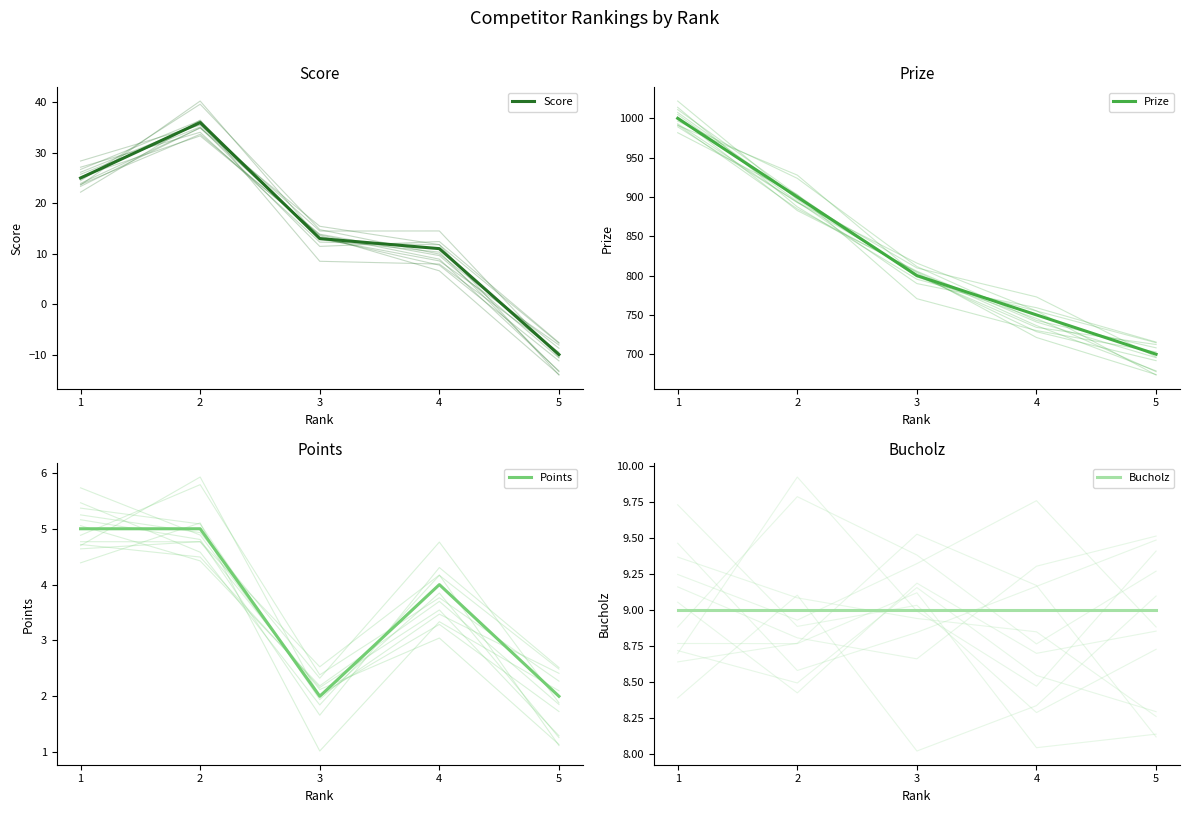

What is the maximum value for Prize?

1000